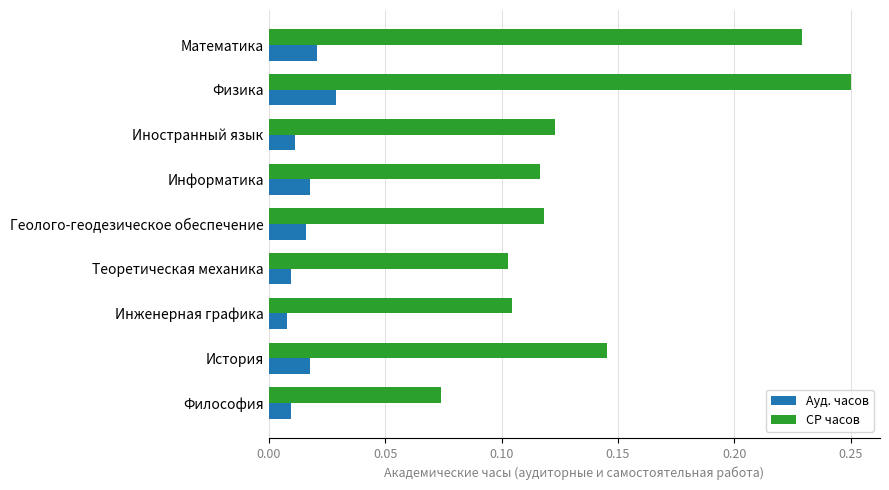

Rank the series by their maximum value, from lowest to highest.

Ауд. часов, СР часов